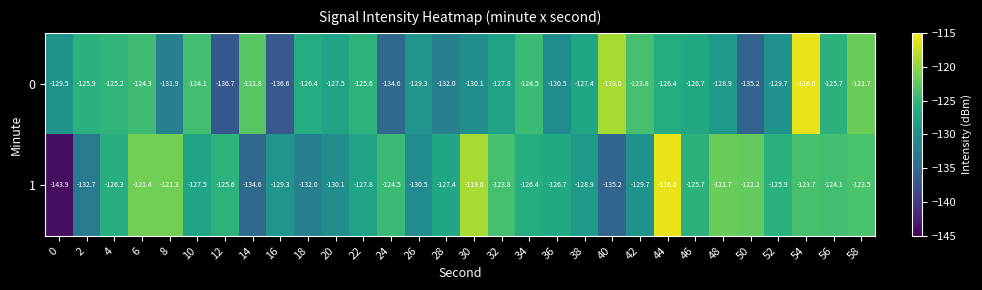

Read the 1 value at 48.

-121.7